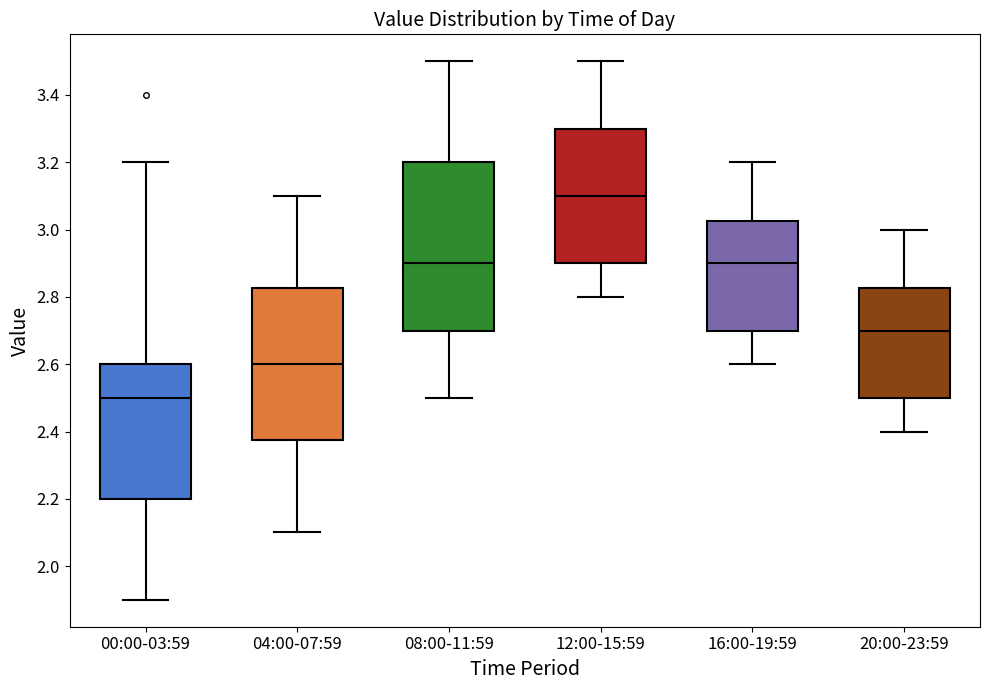

Reading left to right, read every box against the y-axis: the position of its median line, the range the box covers, and the ends of its whiskers. The values are not printed on the chart, so give them approximately, as read against the axis.

00:00-03:59: median 2.50, box 2.20 to 2.60, whiskers 1.90 to 3.20
04:00-07:59: median 2.60, box 2.38 to 2.82, whiskers 2.10 to 3.10
08:00-11:59: median 2.90, box 2.70 to 3.20, whiskers 2.50 to 3.50
12:00-15:59: median 3.10, box 2.90 to 3.30, whiskers 2.80 to 3.50
16:00-19:59: median 2.90, box 2.70 to 3.02, whiskers 2.60 to 3.20
20:00-23:59: median 2.70, box 2.50 to 2.82, whiskers 2.40 to 3.00